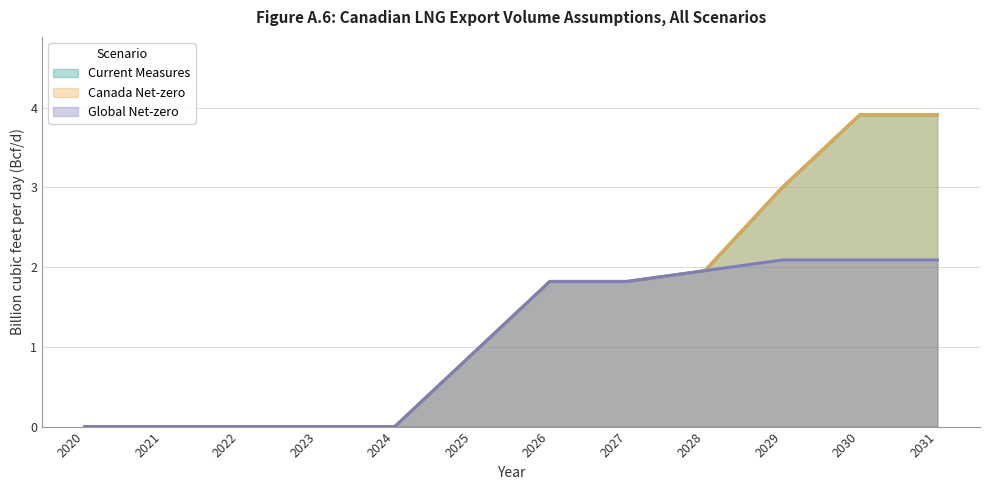

Where does the Current Measures series first go above 1?

2026